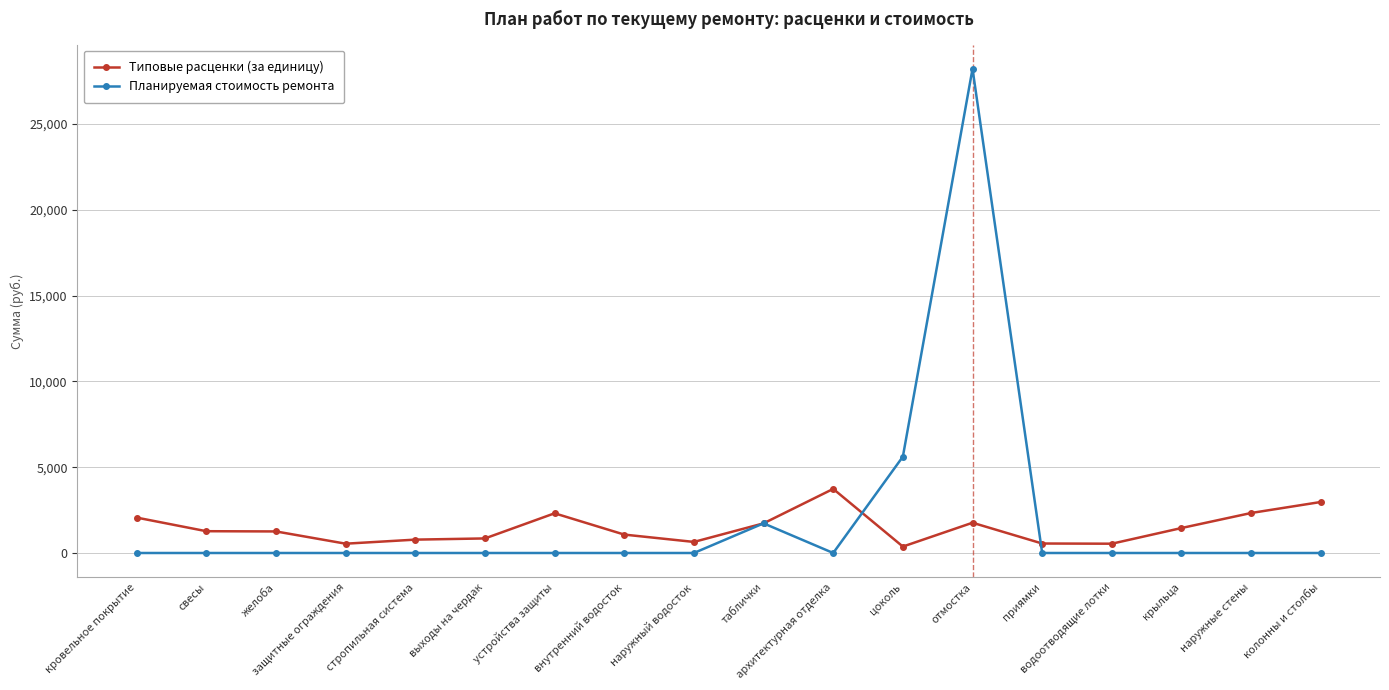

Is it true that Типовые расценки (за единицу) equals 2971.8 at колонны и столбы?

True